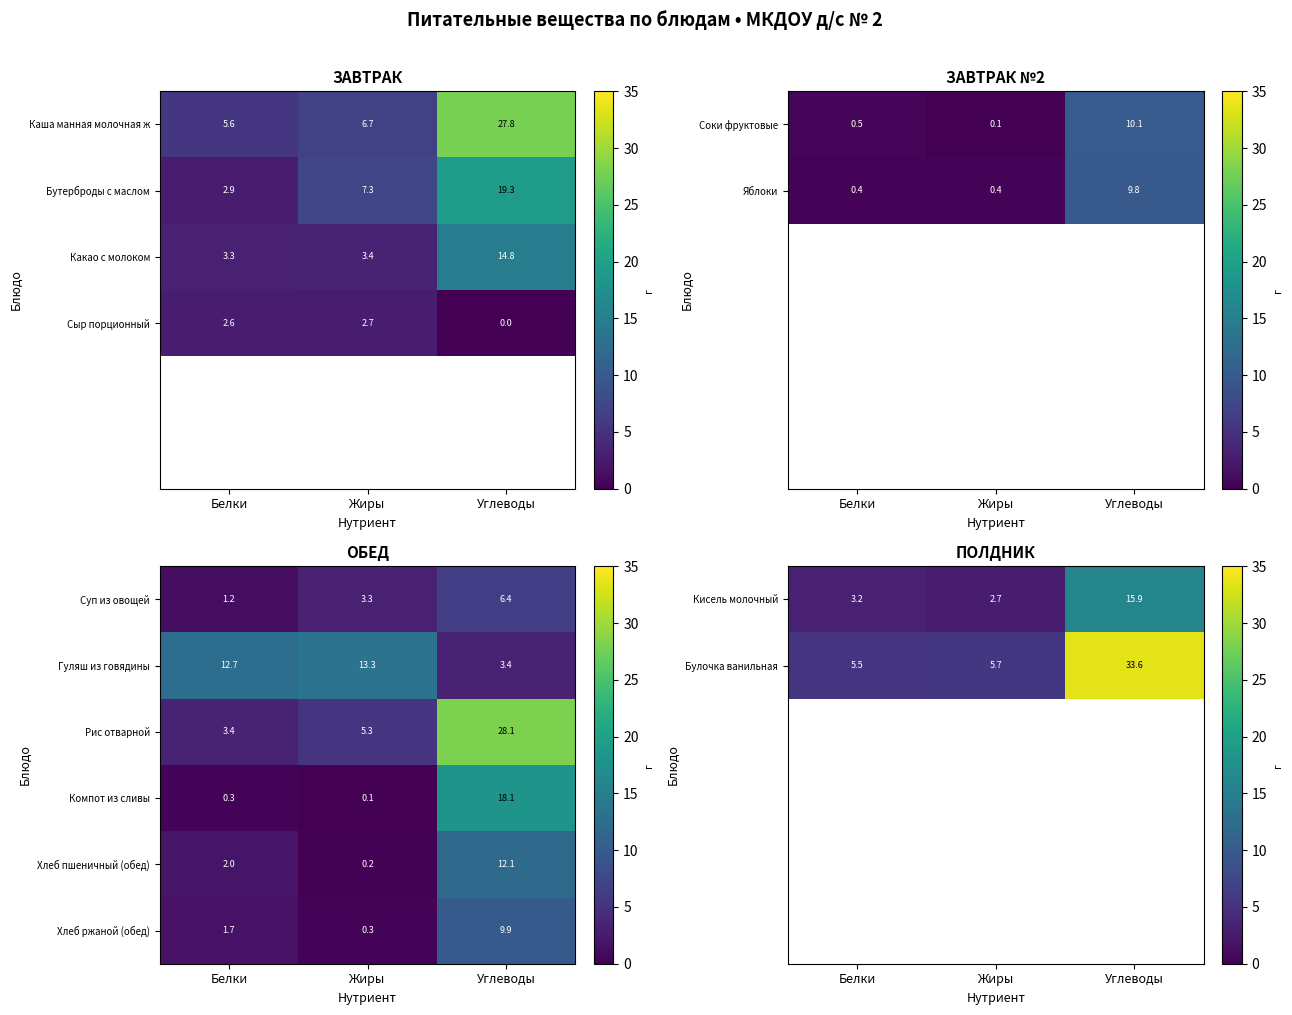

Which has a higher value, Белки or Углеводы?

Углеводы